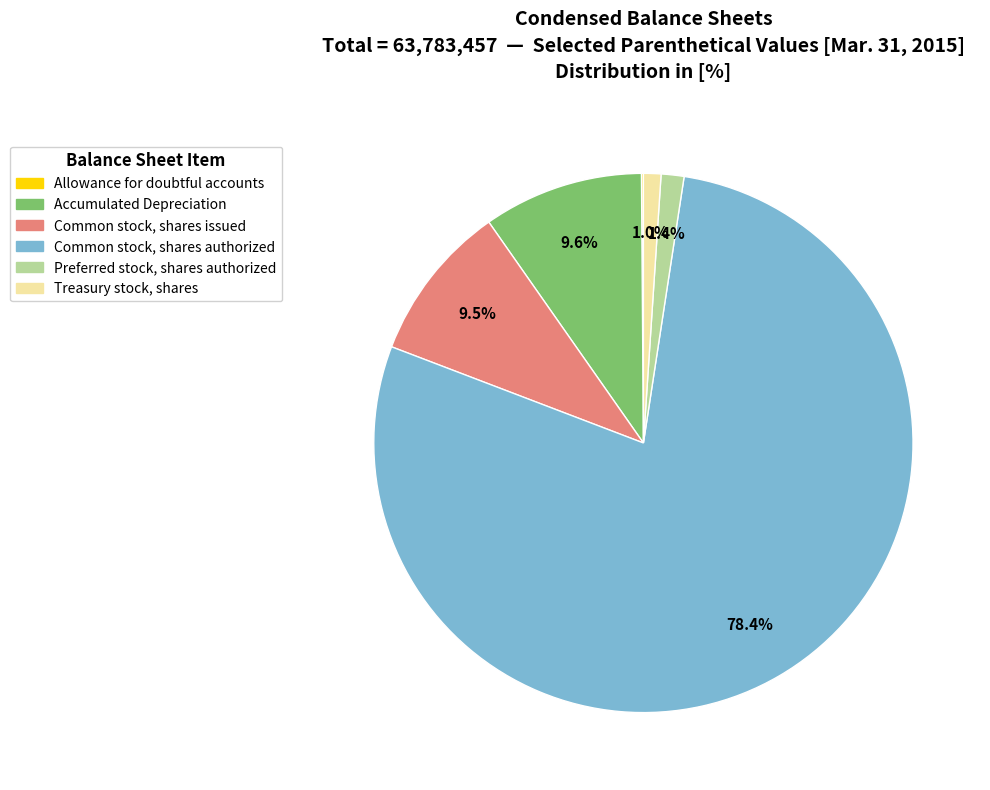

The Accumulated Depreciation slice represents 10% of the pie. True or false?

True